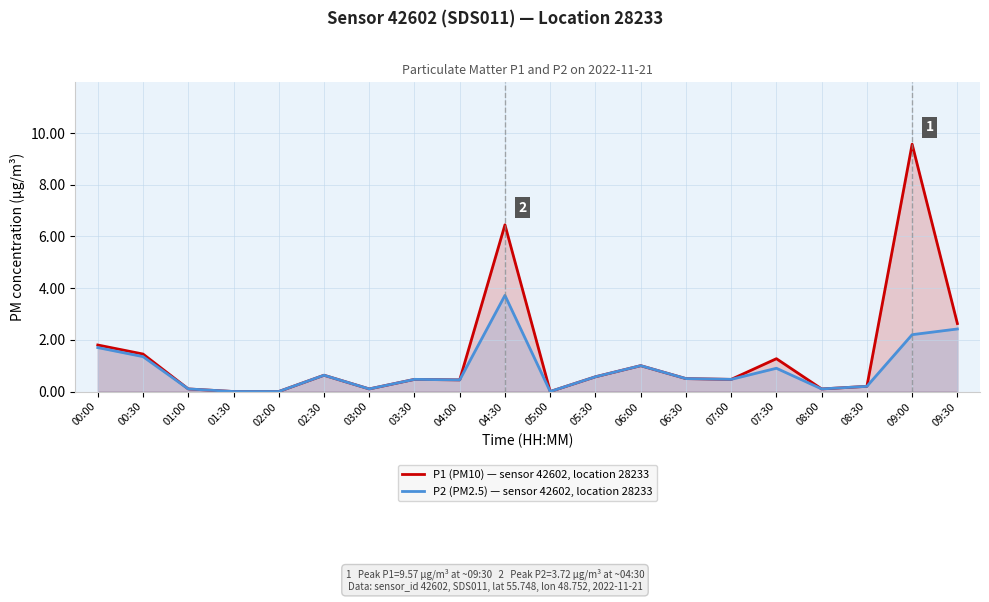

What is the maximum value shown in the chart?

9.6